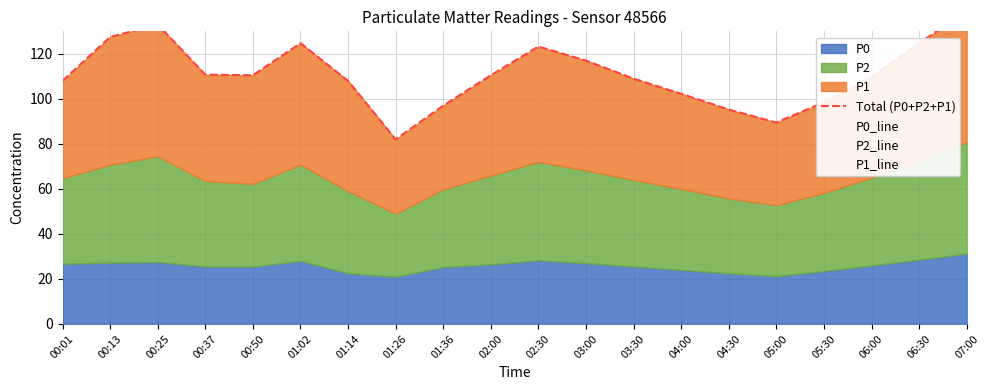

Which category has the highest value across all series?

07:00